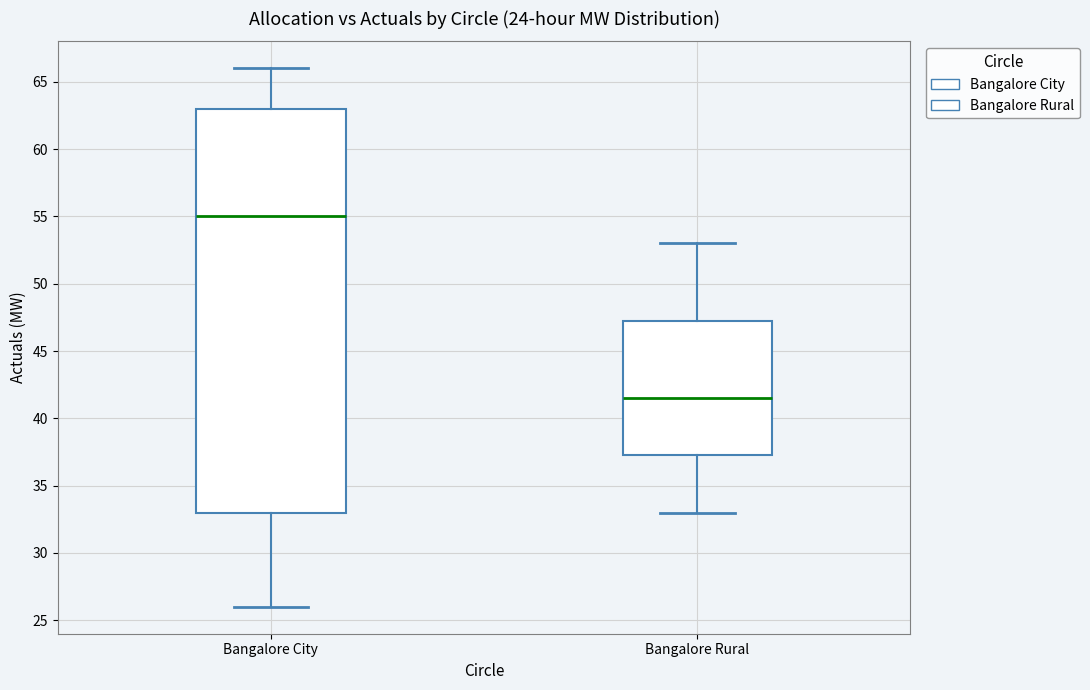

Which box has the highest median line?

Bangalore City